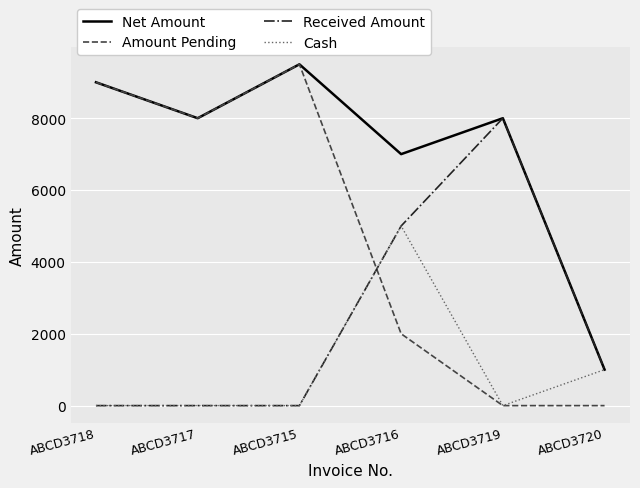

Where is Net Amount nearest to the value 5251?

ABCD3716